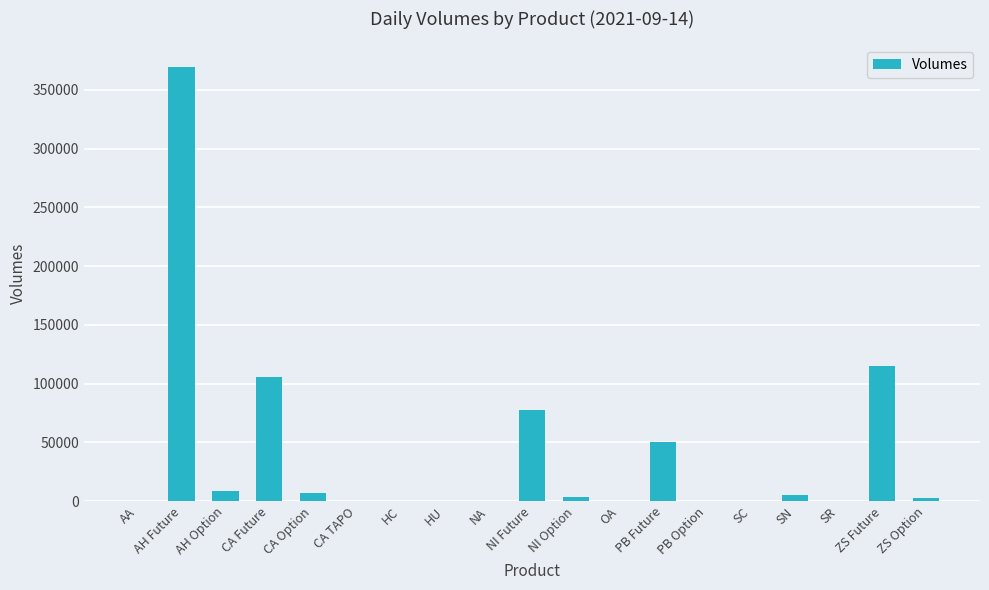

What is the sum of all values?

745079